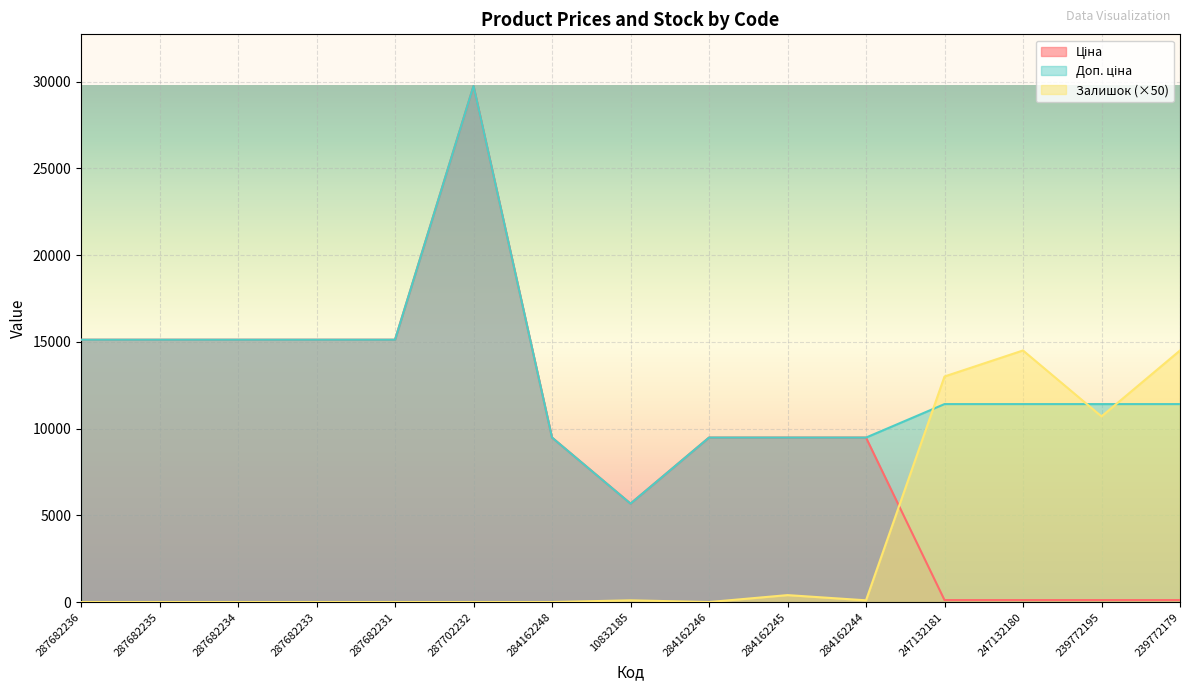

What is the average value of the Залишок series?

3553.3